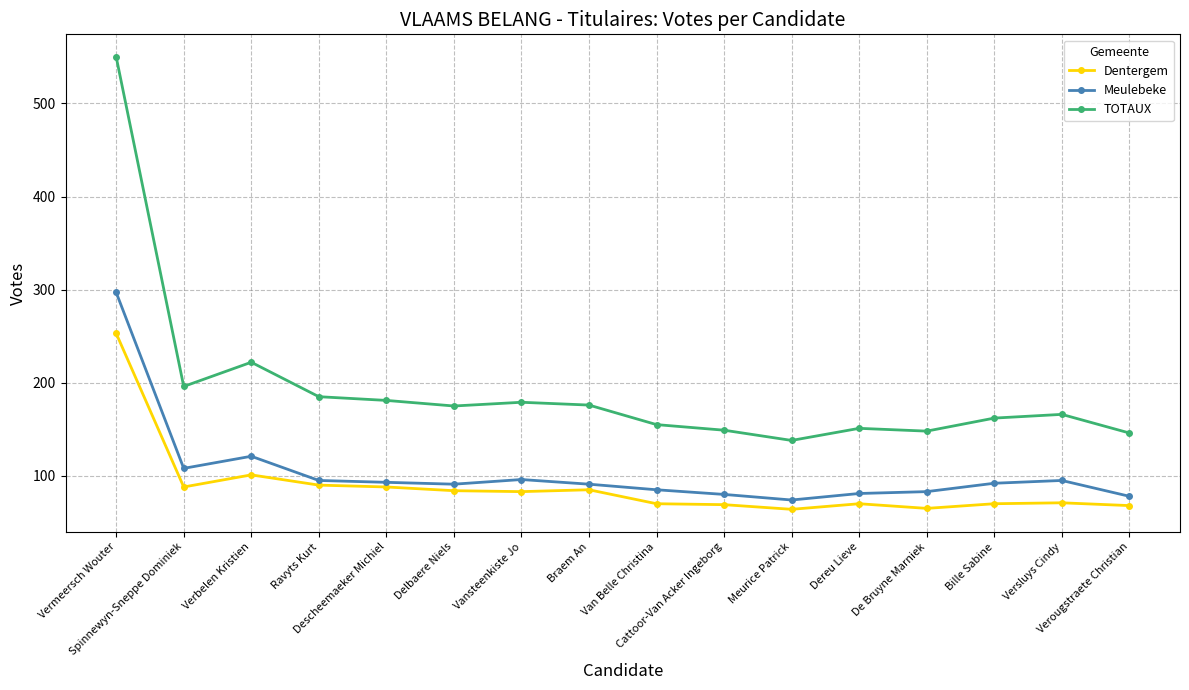

At which category does Dentergem reach its first local peak?

Verbelen Kristien